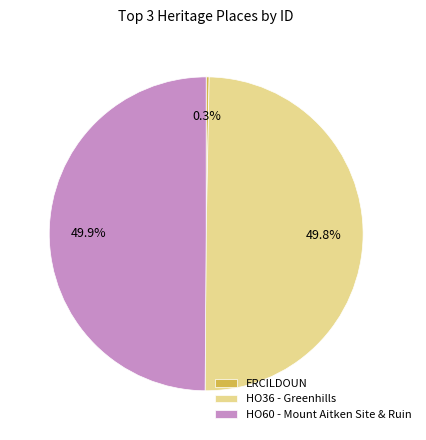

To the nearest percent, what is the average slice percentage?

33%